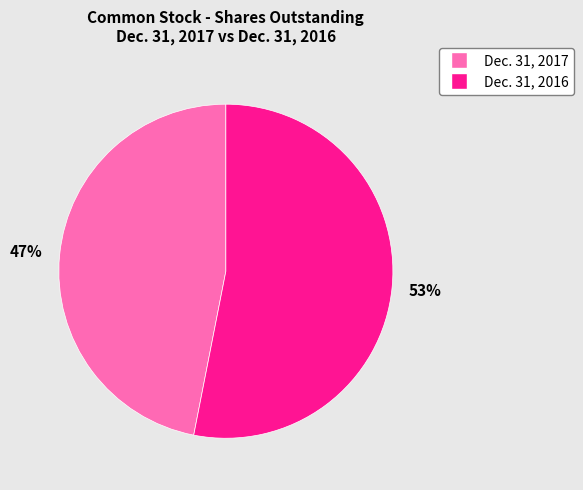

Which slice is the largest?

Dec. 31, 2016